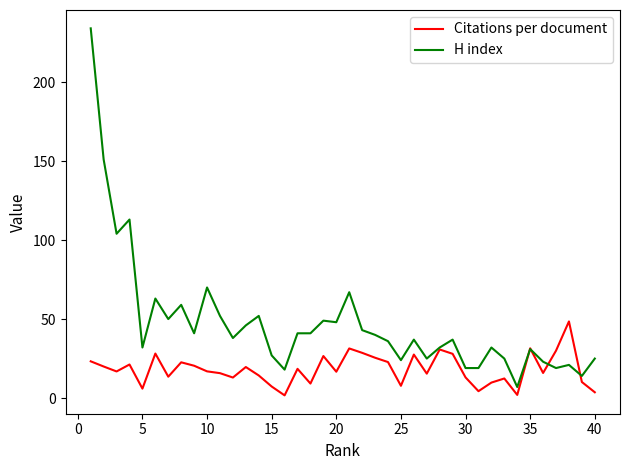

Which series has the widest spread of values?

H index